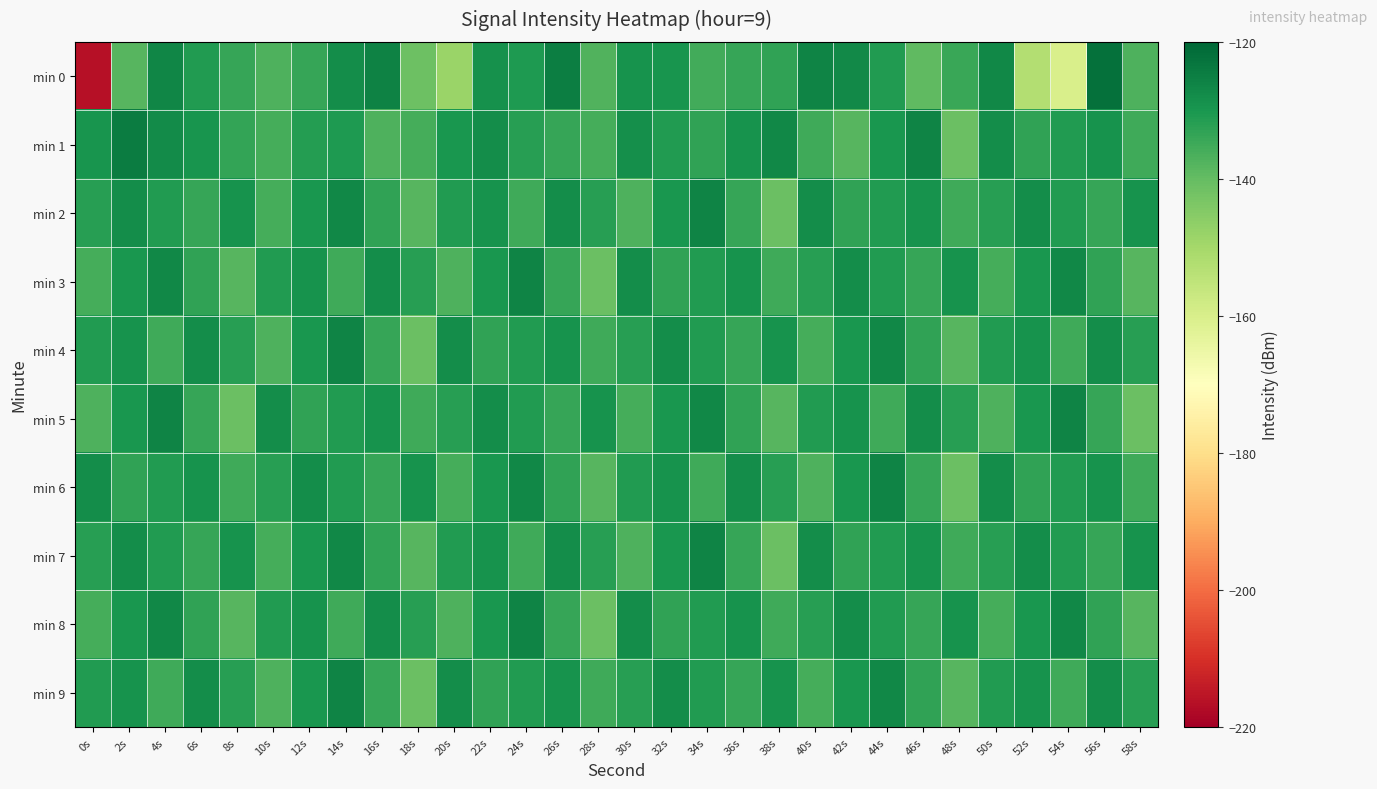

List the series in order of their peak value, lowest first.

min 2, min 3, min 4, min 5, min 6, min 7, min 8, min 9, min 1, min 0